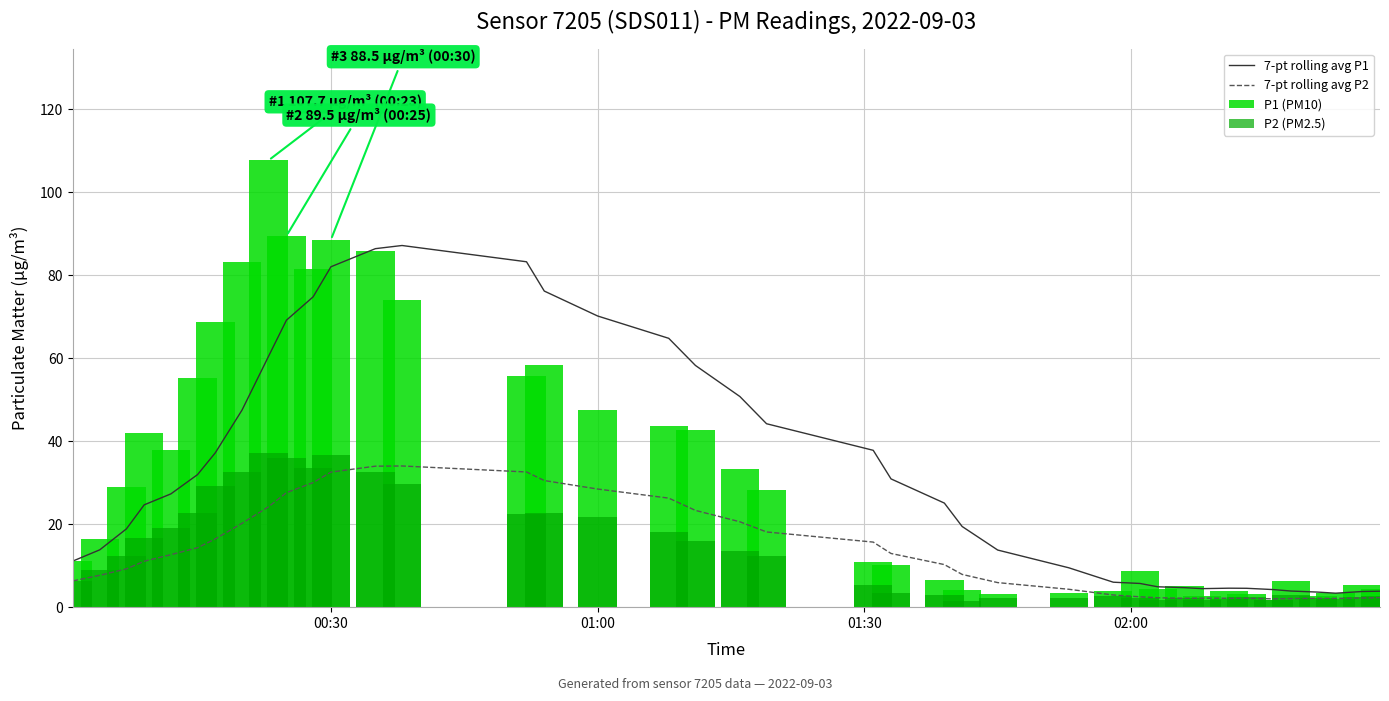

Is it true that P2 (PM2.5) equals 3.7 at 36?

False